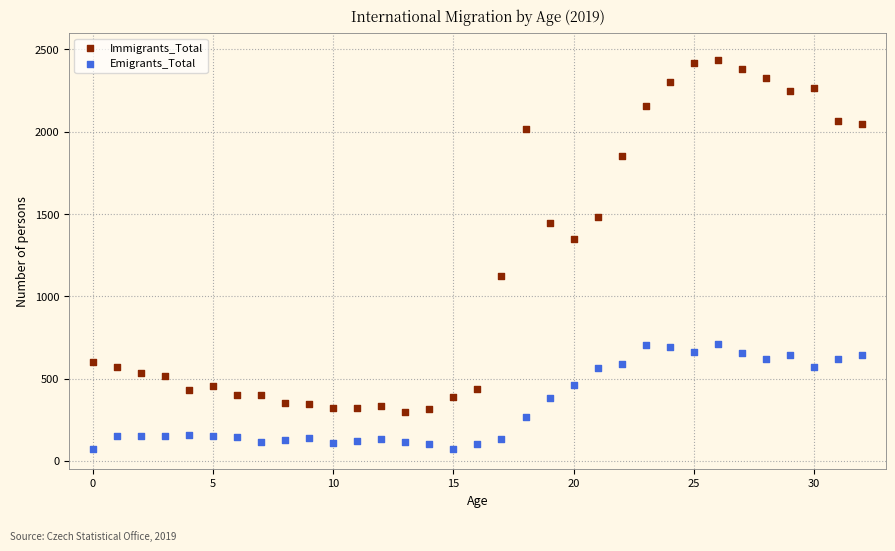

Which series has the widest spread of Y values?

Immigrants_Total